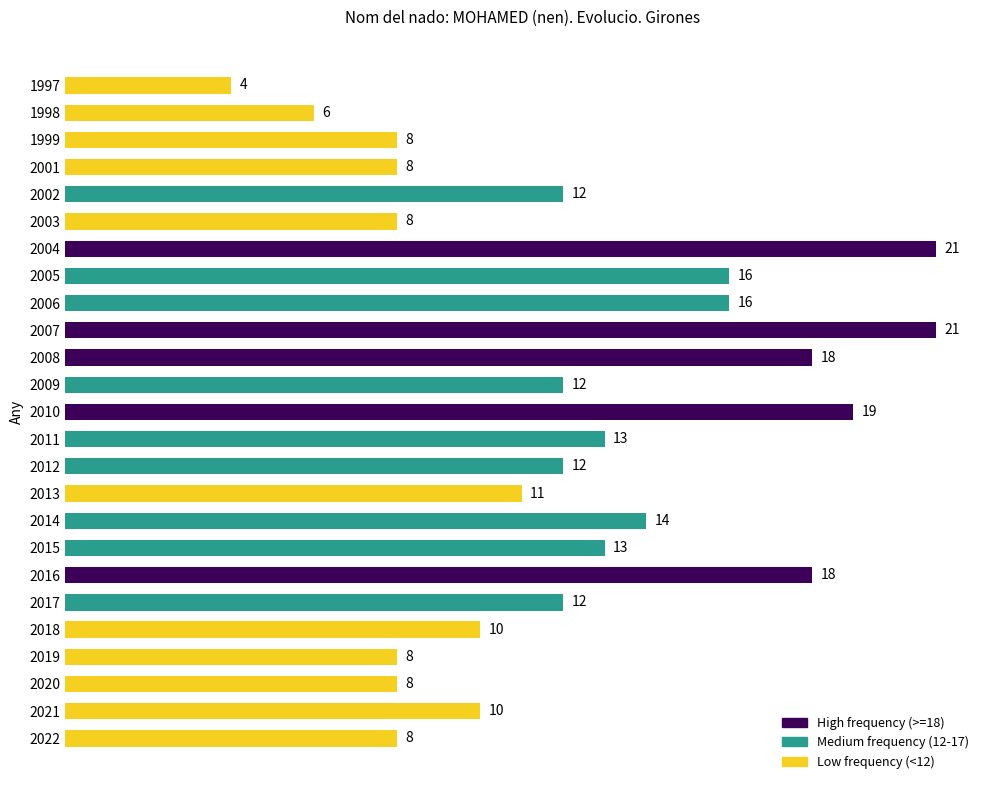

Between 2019 and 2014, which is larger?

2014